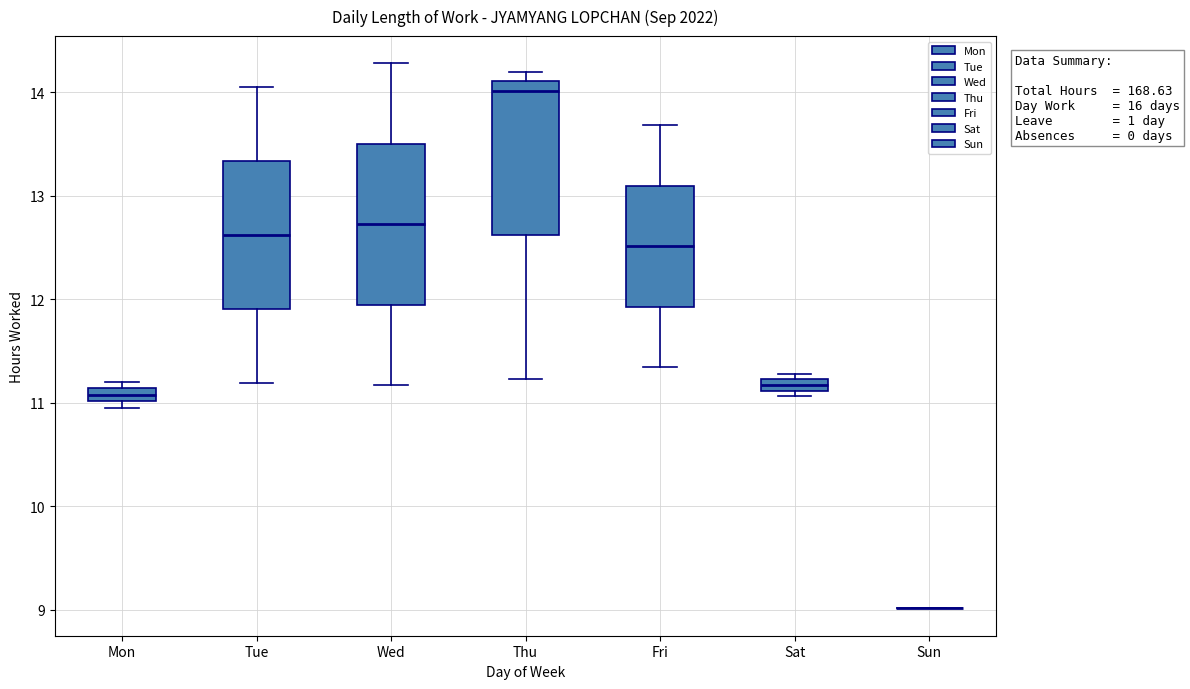

Where is the lower edge of the box for Thu on the y-axis? The values are not printed on the chart, so give them approximately, as read against the axis.

12.6